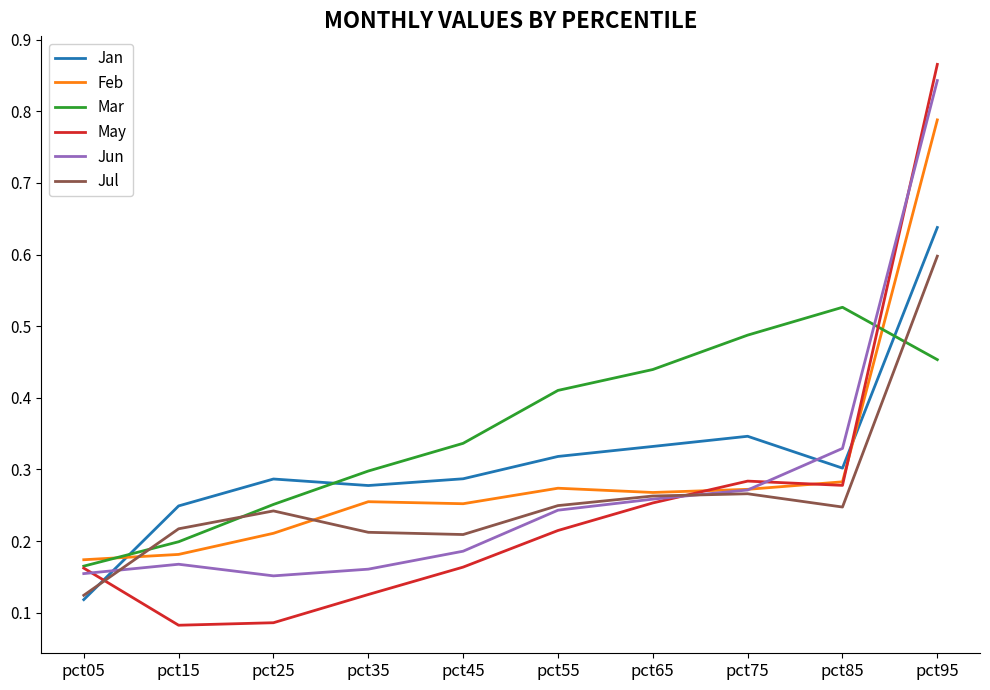

After their last crossing, which series has the higher values: Jan or Mar?

Jan